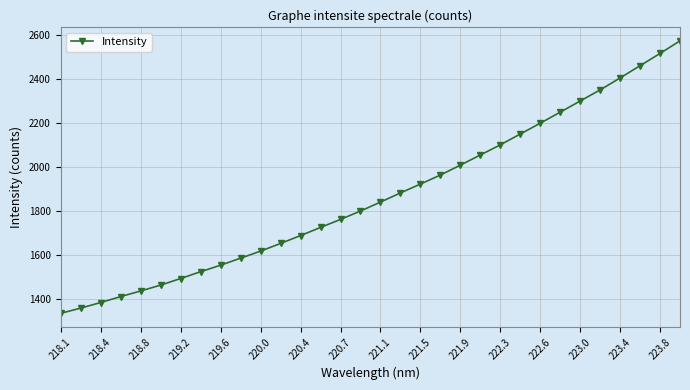

What is the smallest value displayed?

1333.7